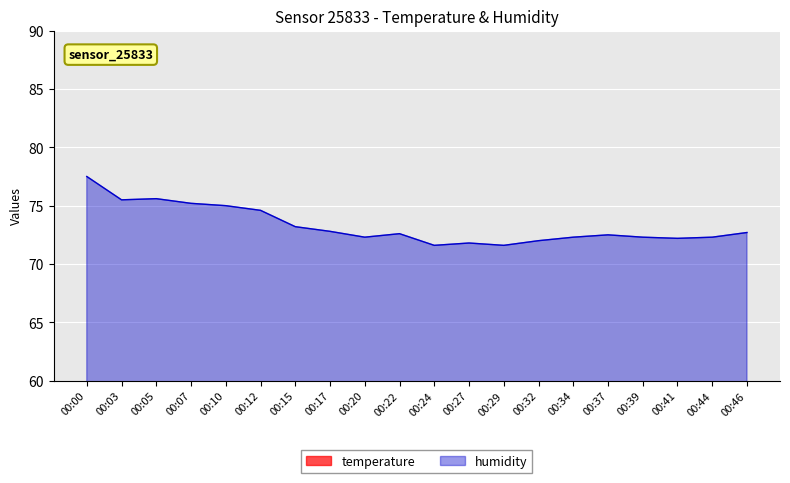

True or false: humidity has more than 2 points higher than both neighbors.

True